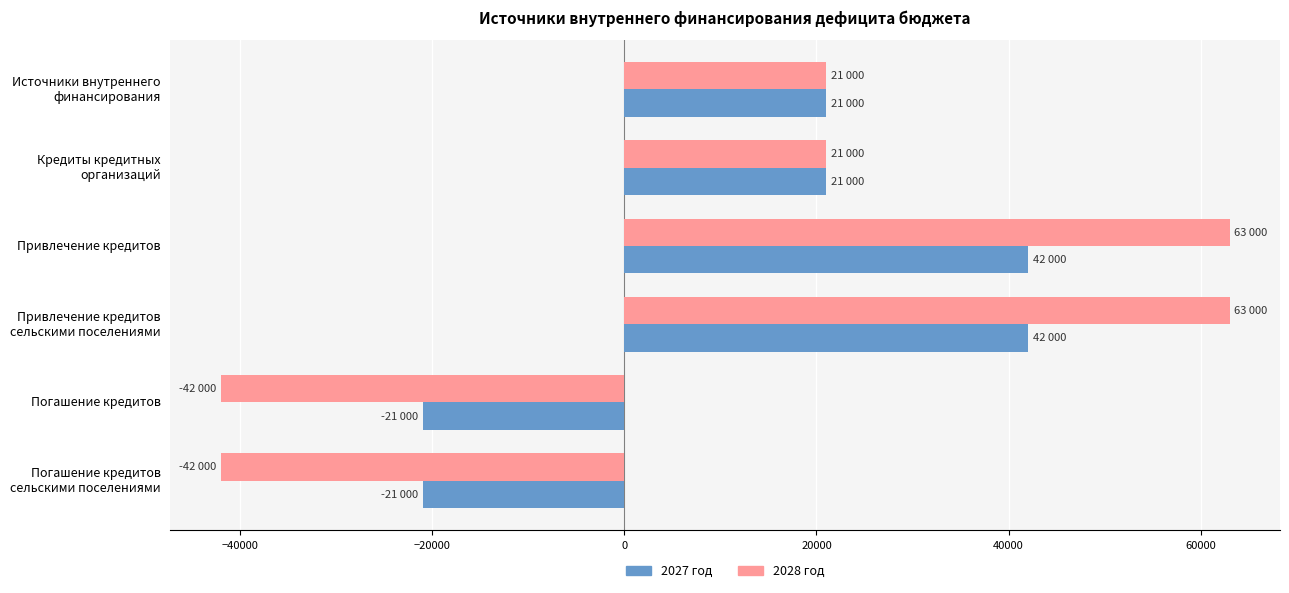

What is the smallest value displayed?

-42000